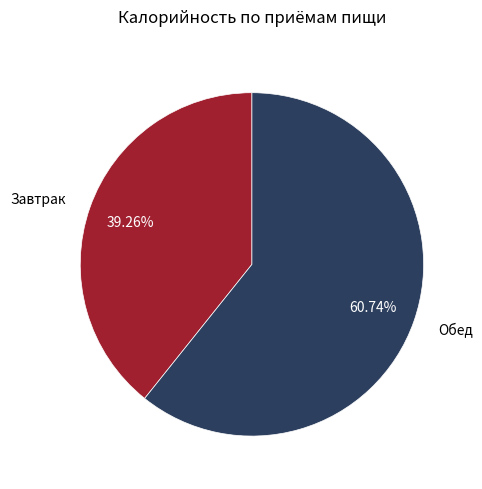

What percentage do Обед and Завтрак together represent?

100.0%